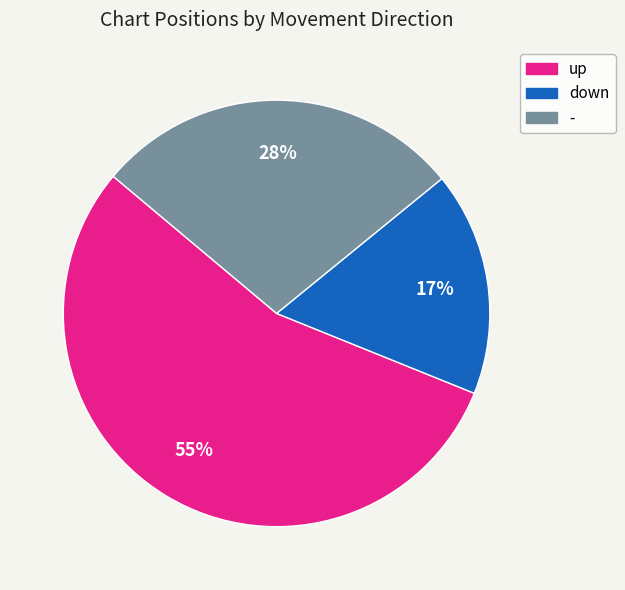

To the nearest percent, what is the difference between the up and - slice percentages?

27%